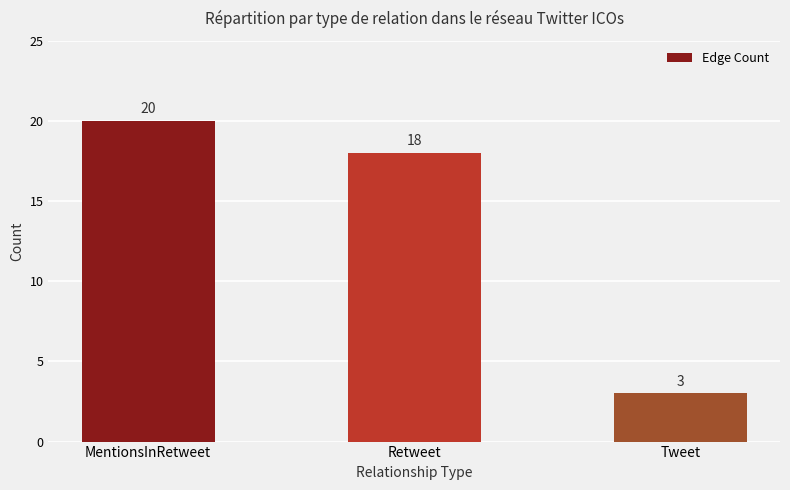

Does the chart contain any negative values?

No